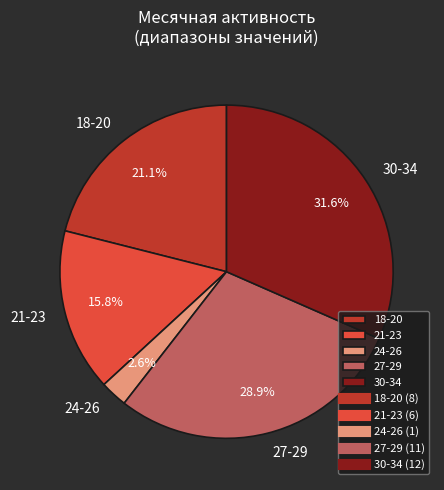

Does any single category account for the majority?

No